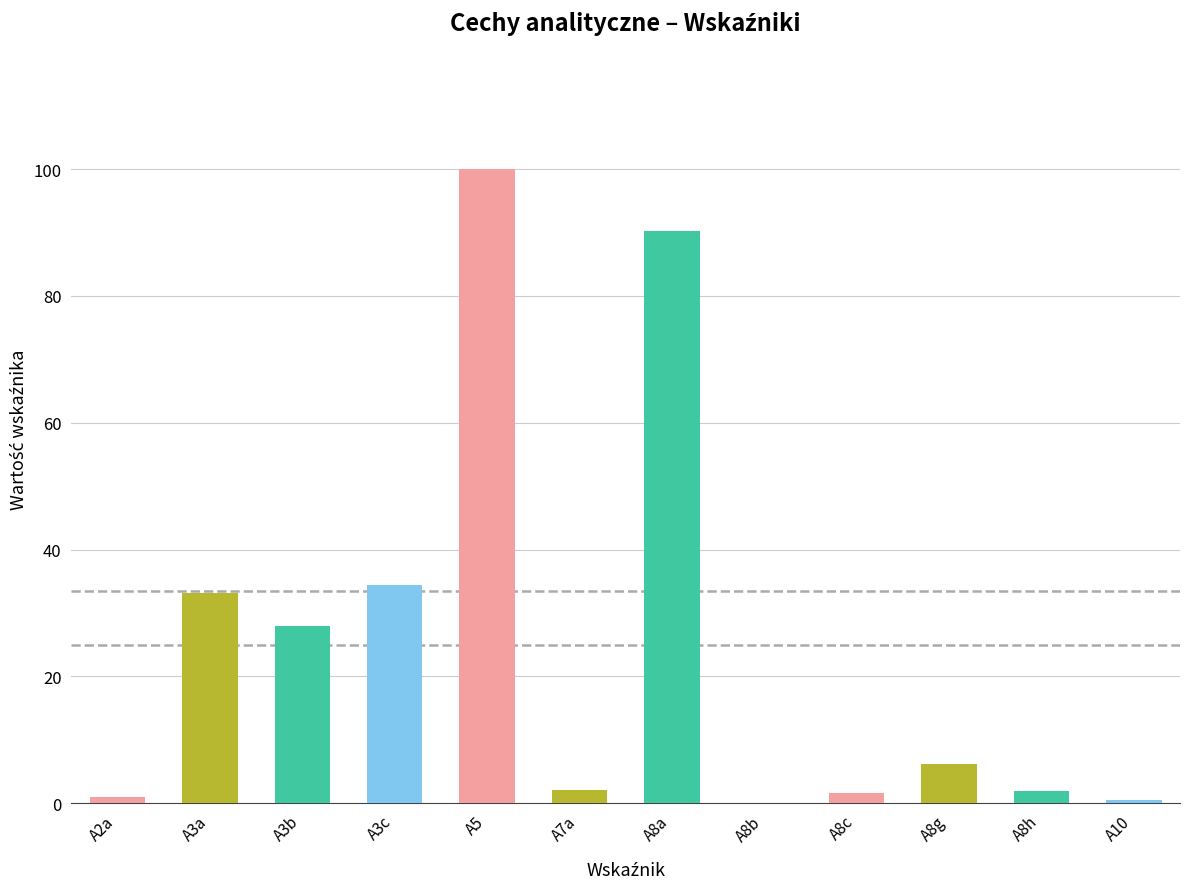

How many distinct data groups are displayed?

1